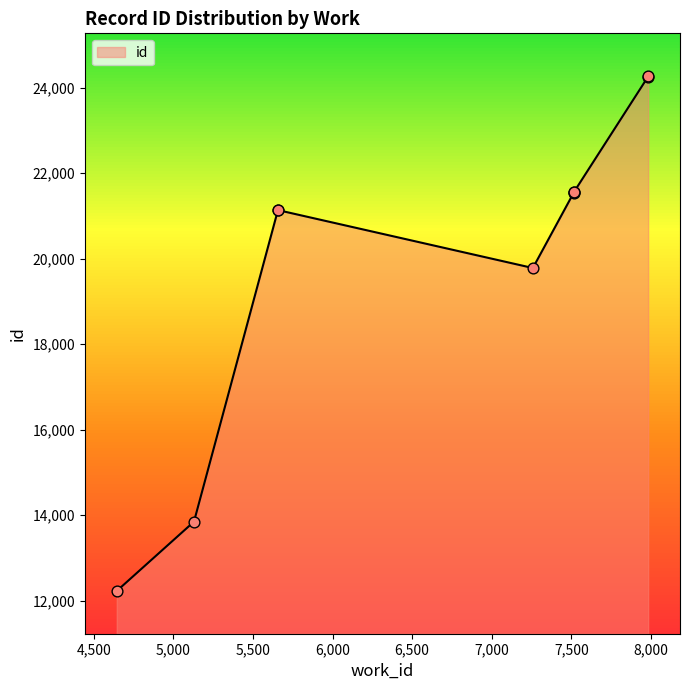

Between 4645 and 7516, which is larger?

7516